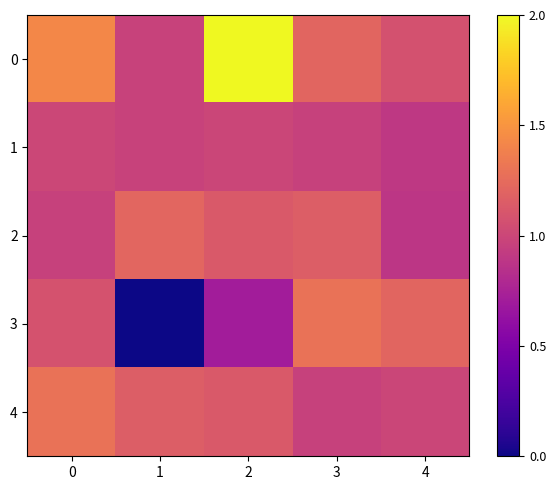

Reading right to left, extract all data points from this chart.

0: 4=1.1	3=1.2	2=2.0	1=1.0	0=1.4
1: 4=0.9	3=1.0	2=1.0	1=1.0	0=1.0
2: 4=0.9	3=1.2	2=1.1	1=1.2	0=1.0
3: 4=1.2	3=1.3	2=0.7	1=0.0	0=1.1
4: 4=1.0	3=1.0	2=1.1	1=1.2	0=1.3